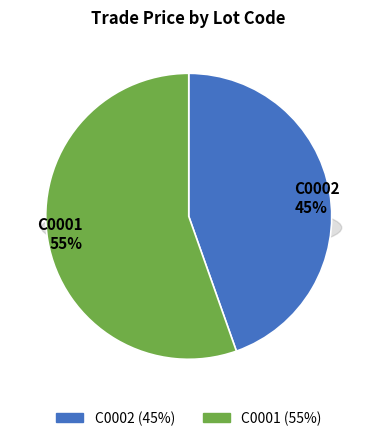

To the nearest percent, what is the average slice percentage?

50%